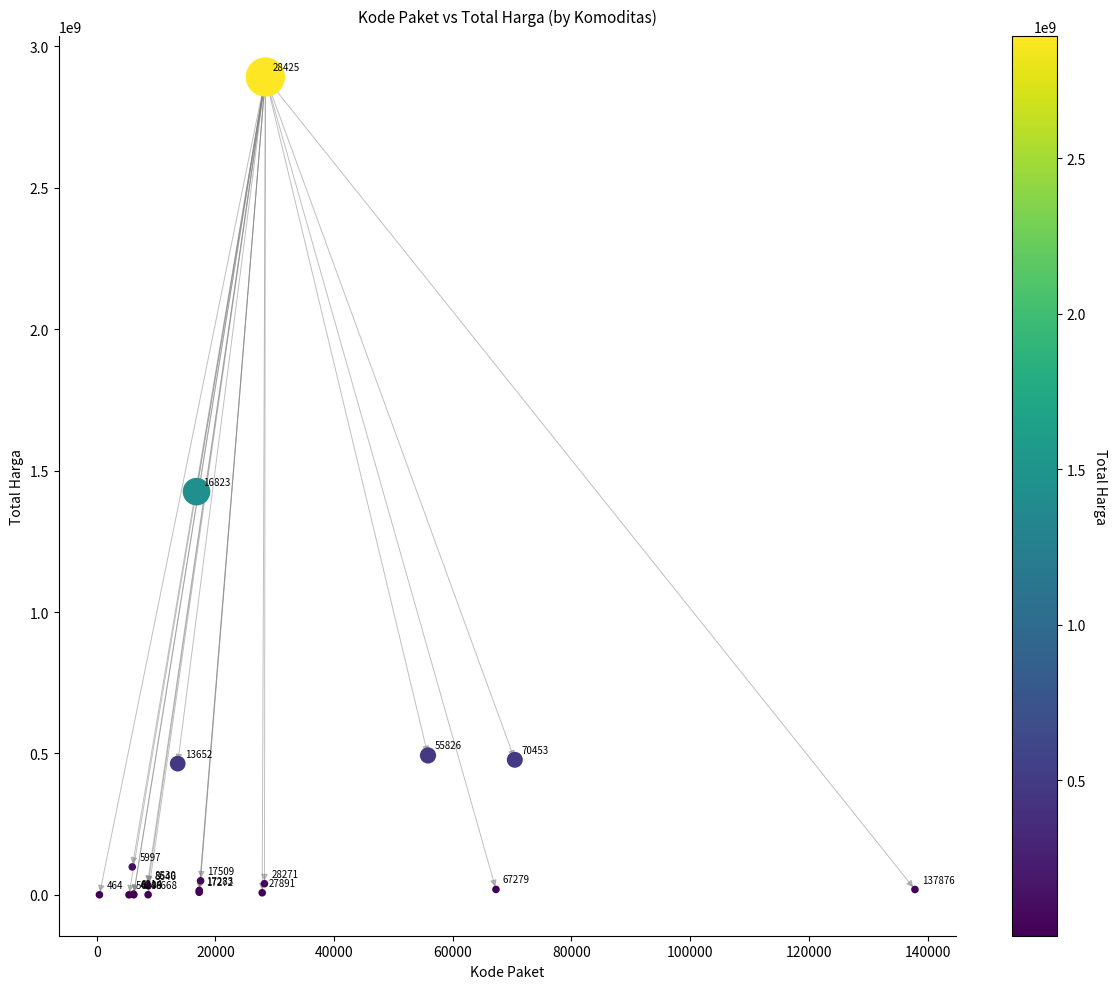

What Y value in the scatter plot is closest to 1446100000?

1425867900